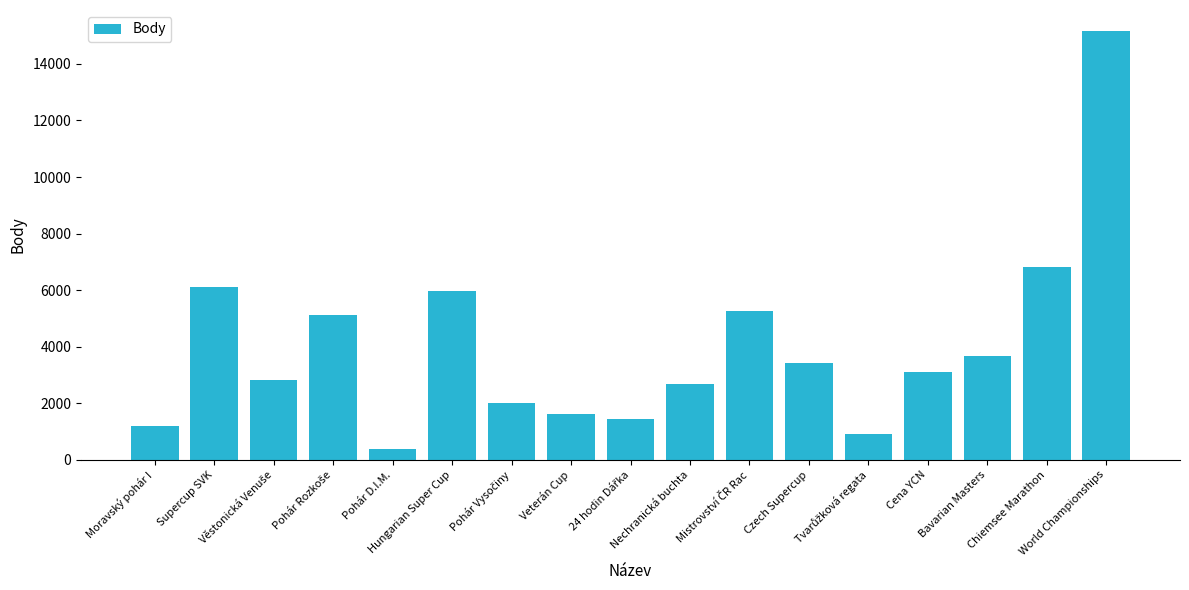

Reading right to left, extract all data points from this chart.

15148	6835	3660	3104	915	3416	5278	2685	1444	1604	2017	5956	396	5106	2814	6110	1206